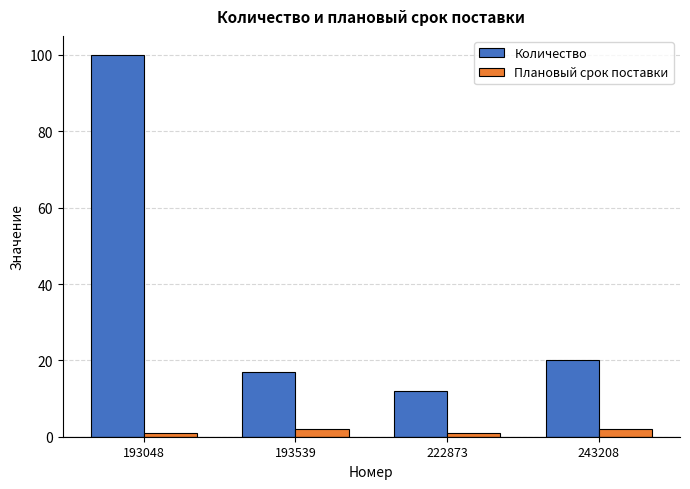

Rank the series at 193539 from lowest to highest value.

Плановый срок поставки, Количество